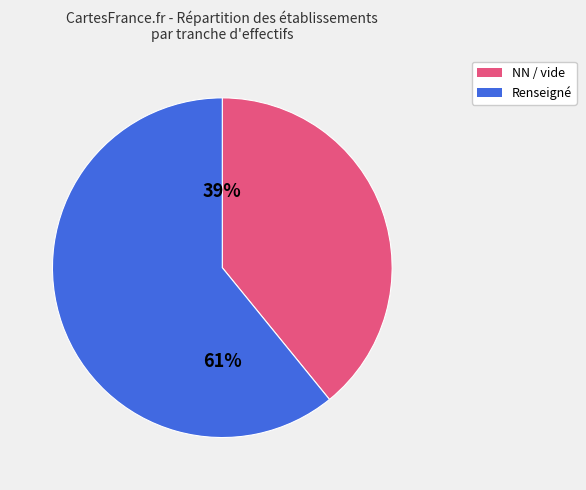

Is there any slice that represents more than half of the pie?

Yes